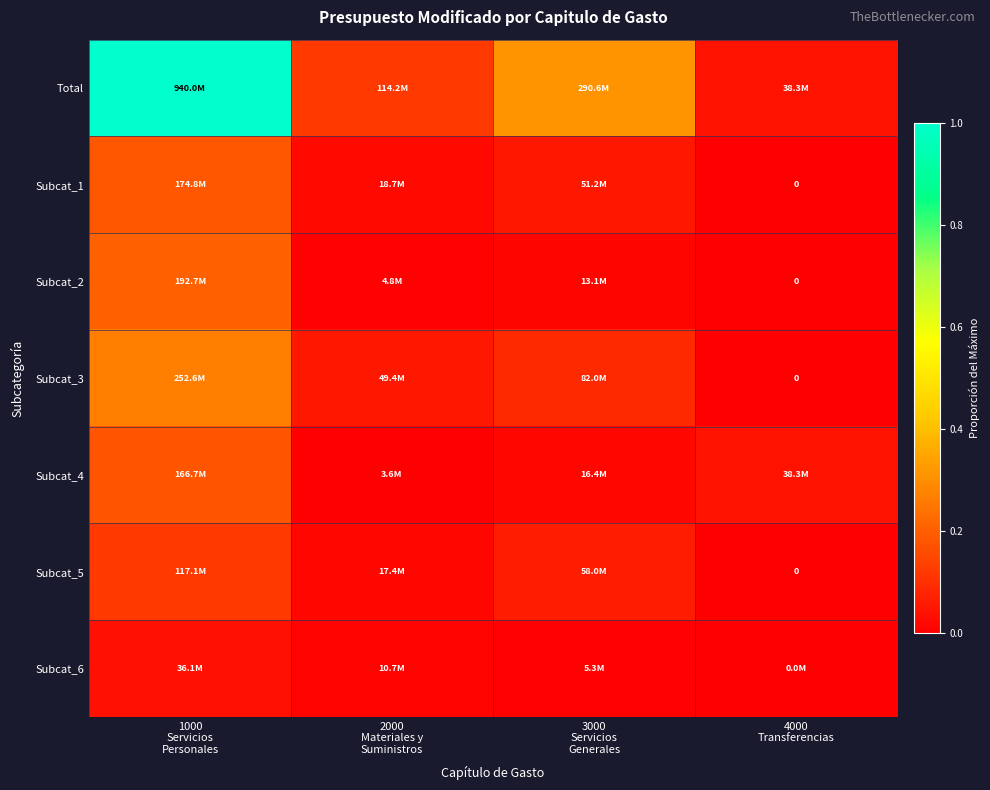

At which category does the chart reach its minimum across all series?

4000
Transferencias